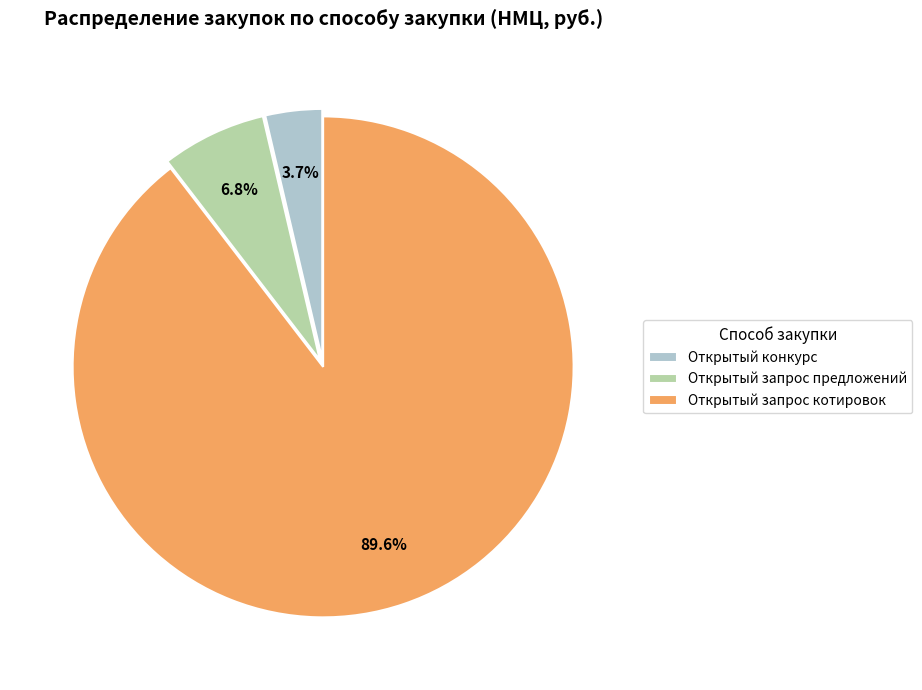

How many slices are in this pie chart?

3